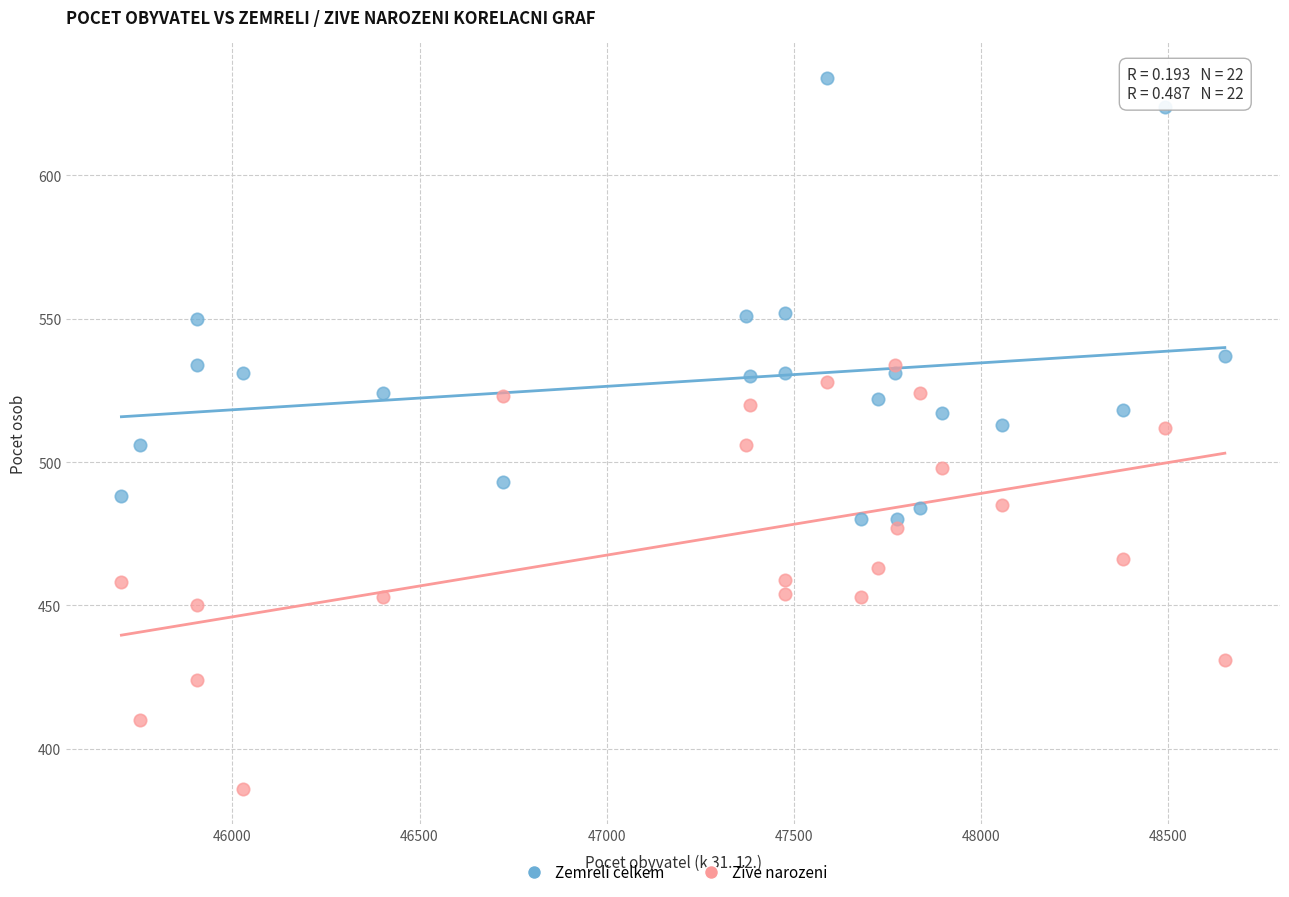

What are all the series names shown in the legend?

Zemreli celkem, Zive narozeni